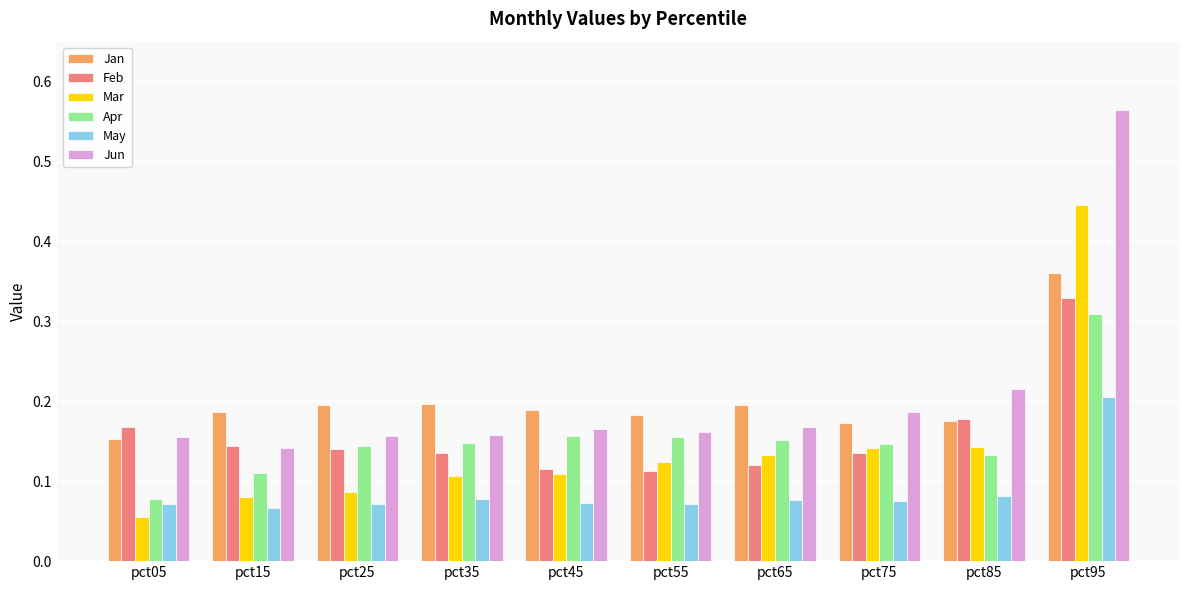

At which category is the sum across all series the highest?

pct95